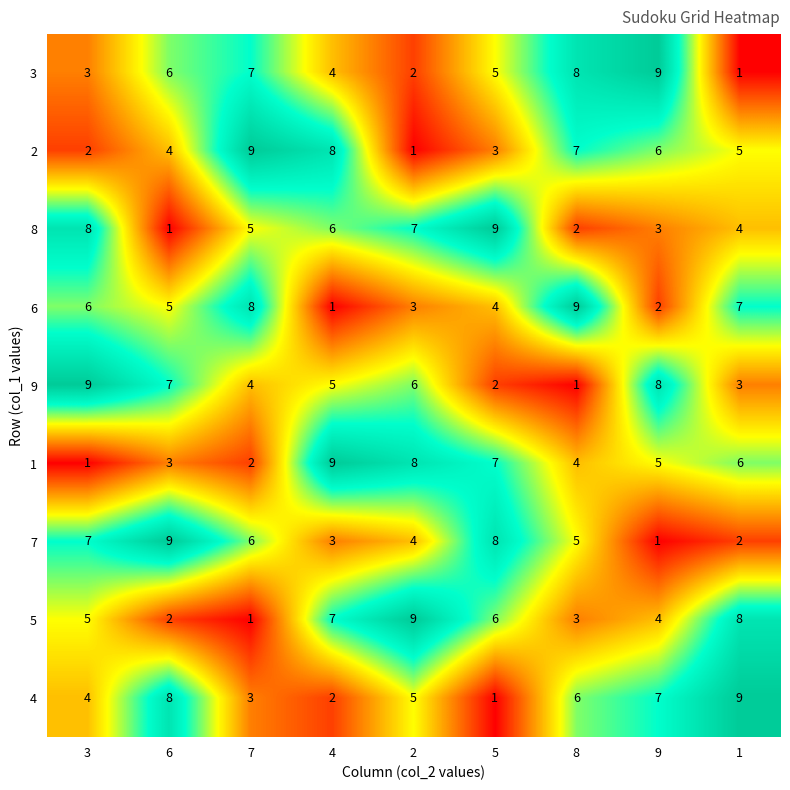

How many distinct data groups are displayed?

9